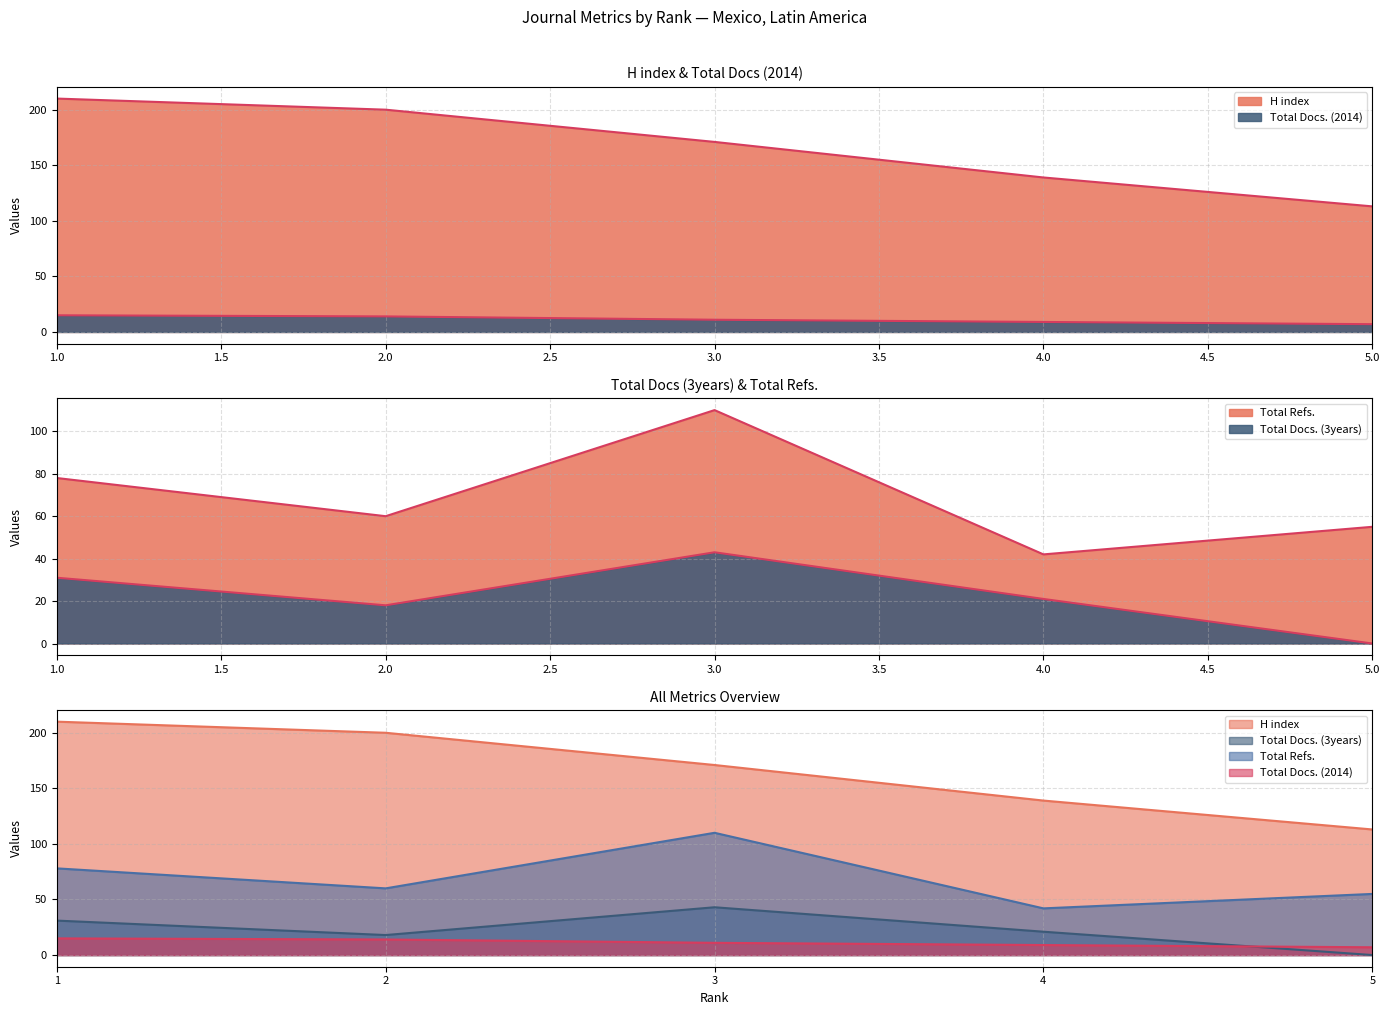

The value of H index at 4 is 139. True or false?

True